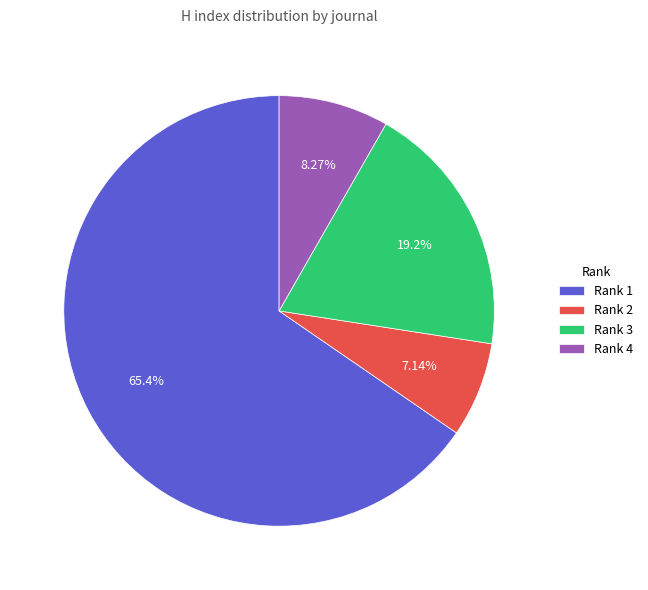

Rank the categories by value from highest to lowest.

Rank 1, Rank 3, Rank 4, Rank 2